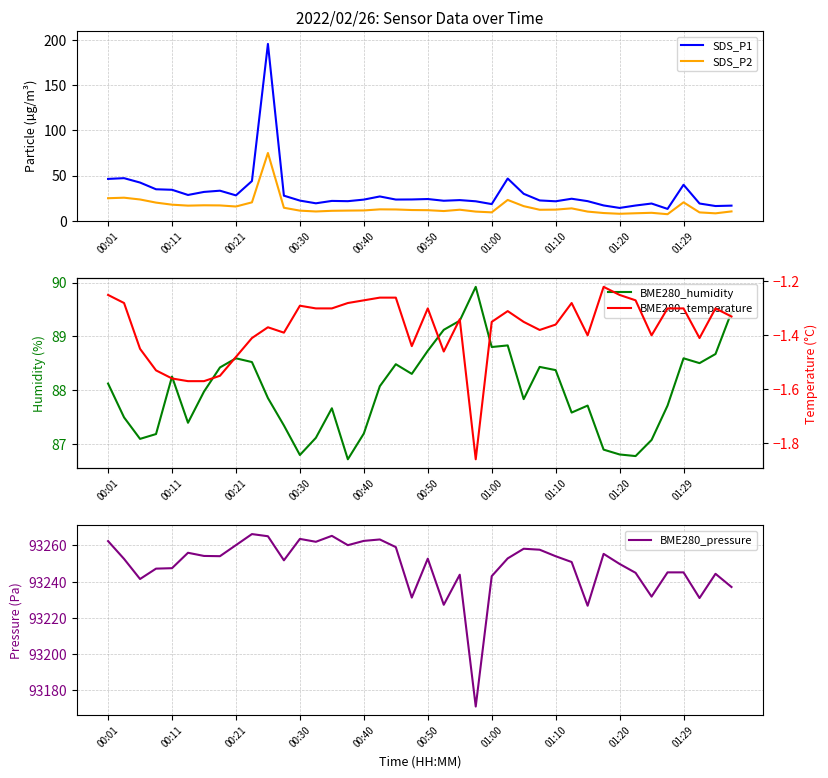

True or false: BME280_pressure has more than 2 points higher than both neighbors.

True